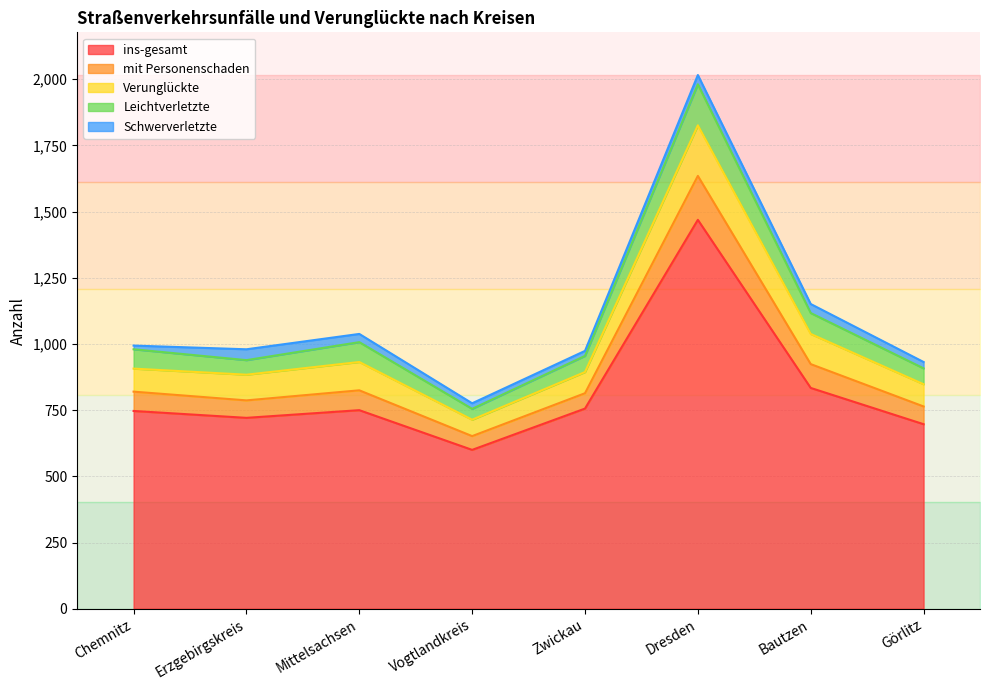

The value of ins-gesamt at Zwickau is 756. True or false?

True